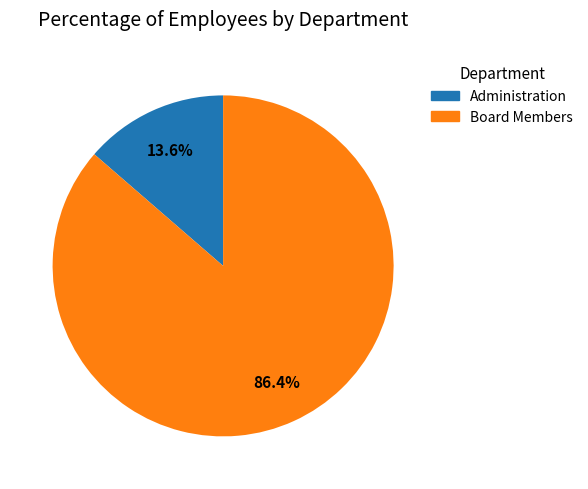

To the nearest percent, what portion does Administration represent?

14%